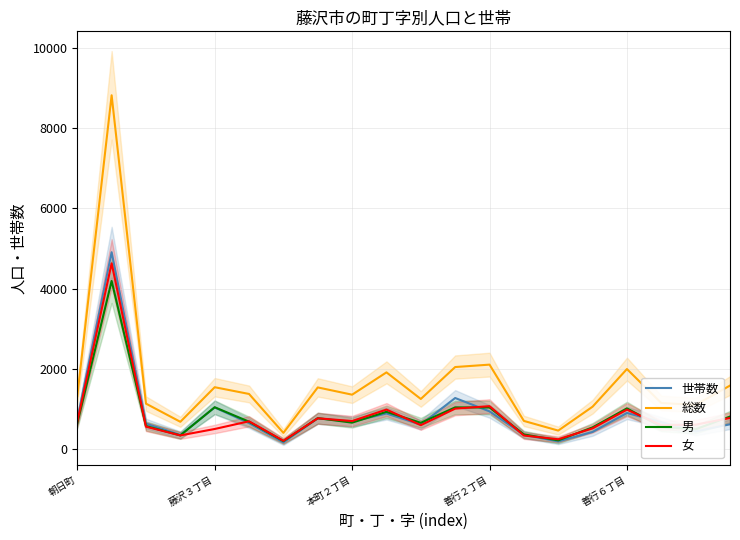

Which series has the largest total across all categories?

総数